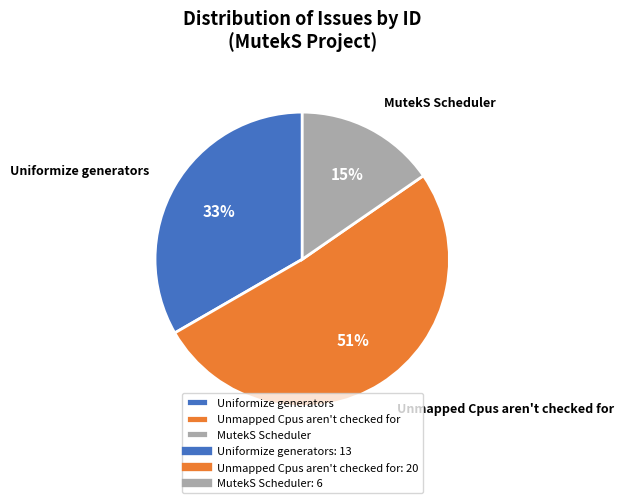

Is it true that Uniformize generators is 22% of the pie?

False